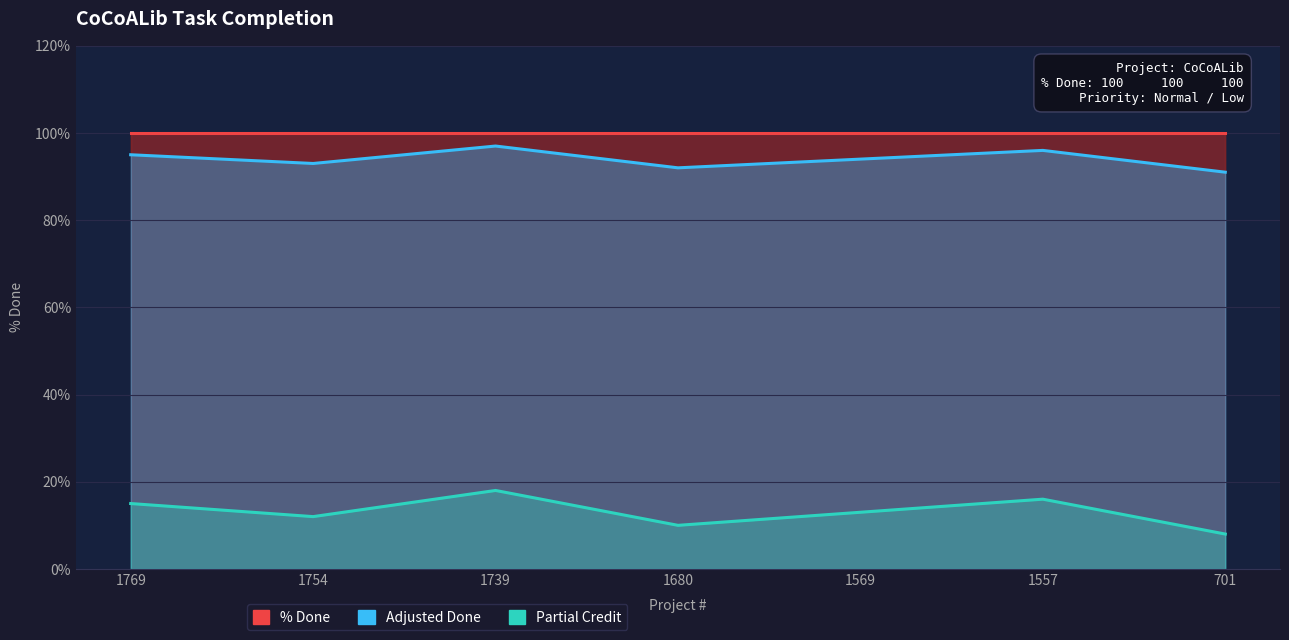

At which category does Adjusted Done reach its first local peak?

1739